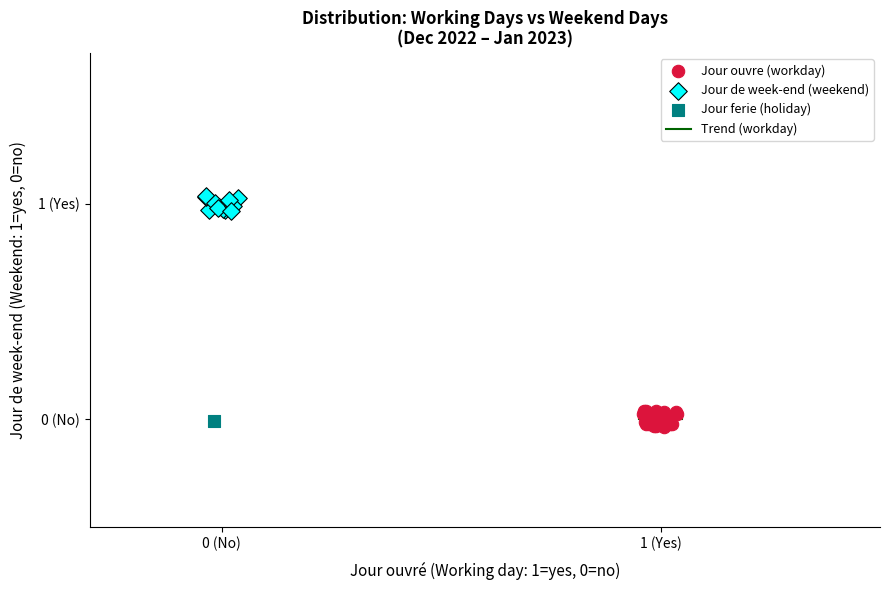

Which series contains the lowest Y value?

Jour ouvre (workday)